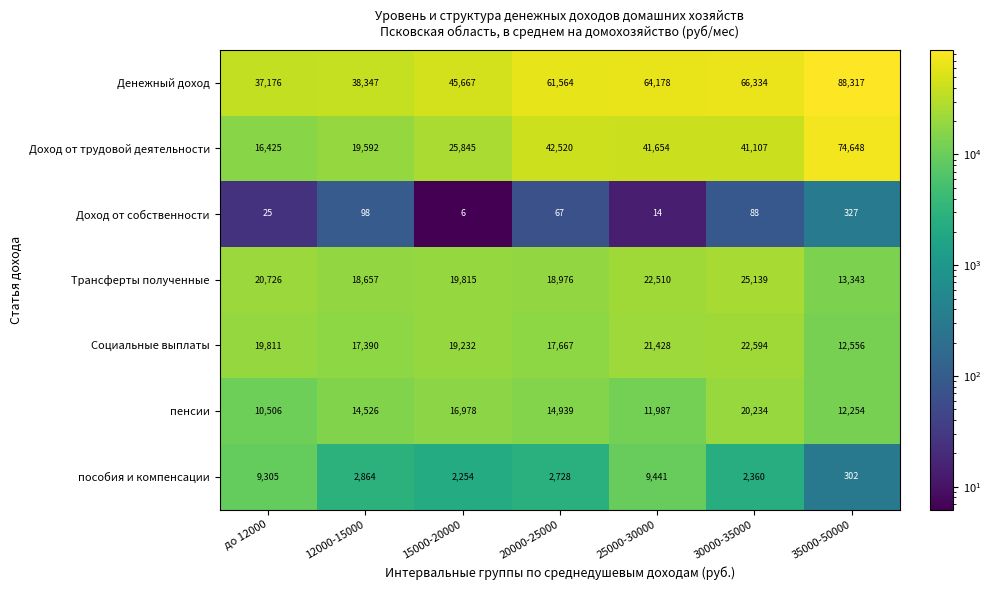

At which category does the chart reach its peak across all series?

35000-50000